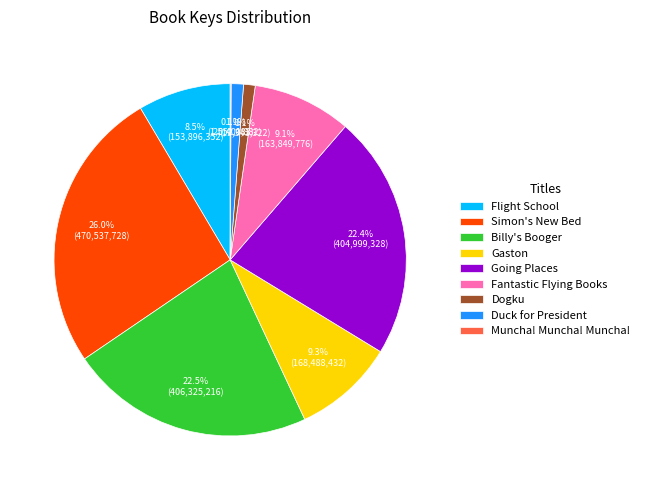

Combined, do Going Places and Dogku account for over 50%?

No